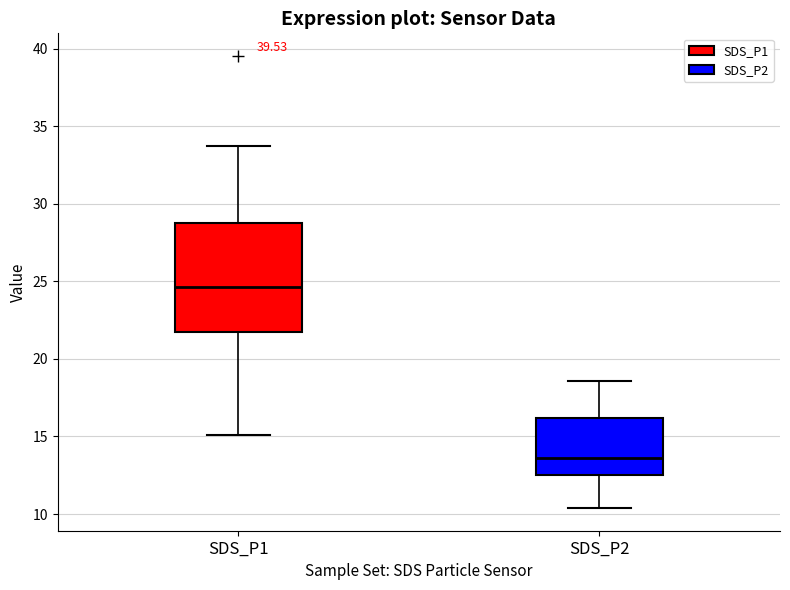

Where does the upper whisker of the box for SDS_P1 end on the y-axis? The values are not printed on the chart, so give them approximately, as read against the axis.

33.5